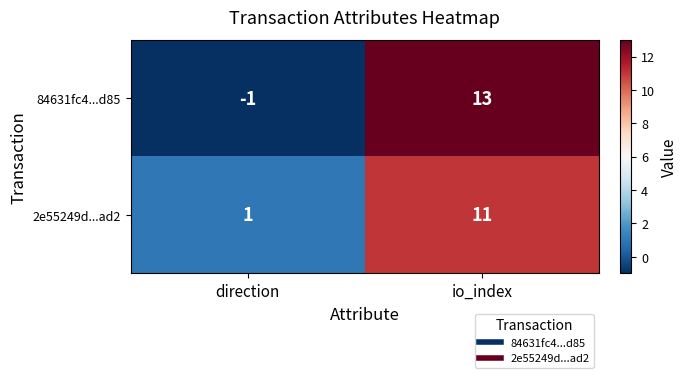

Where is 84631fc4...d85 nearest to the value 6?

direction